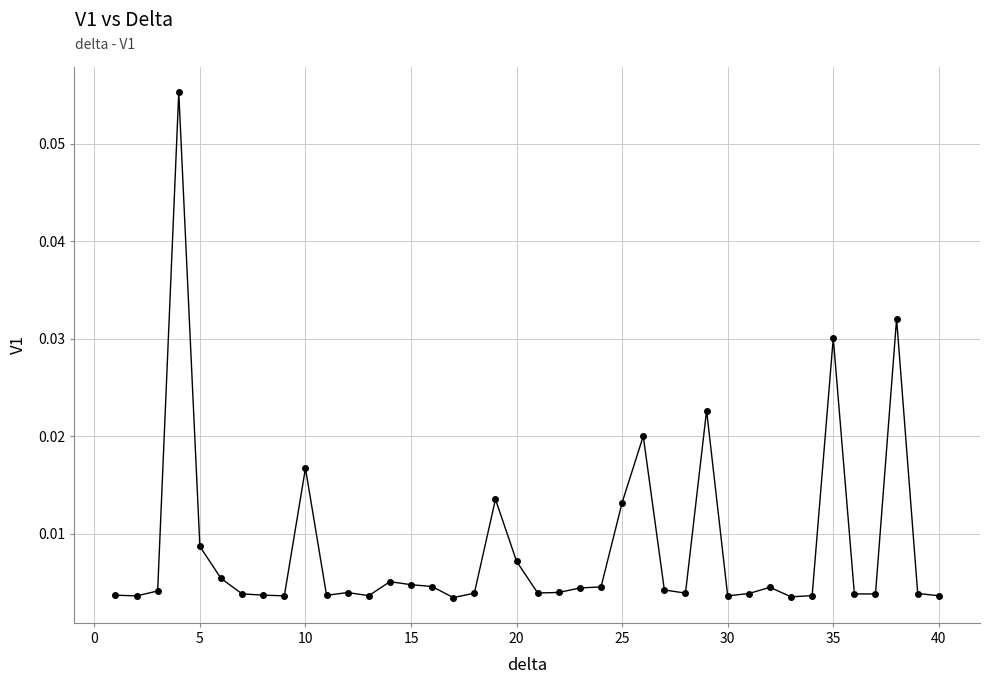

Is this an area chart (filled region under the line)?

No